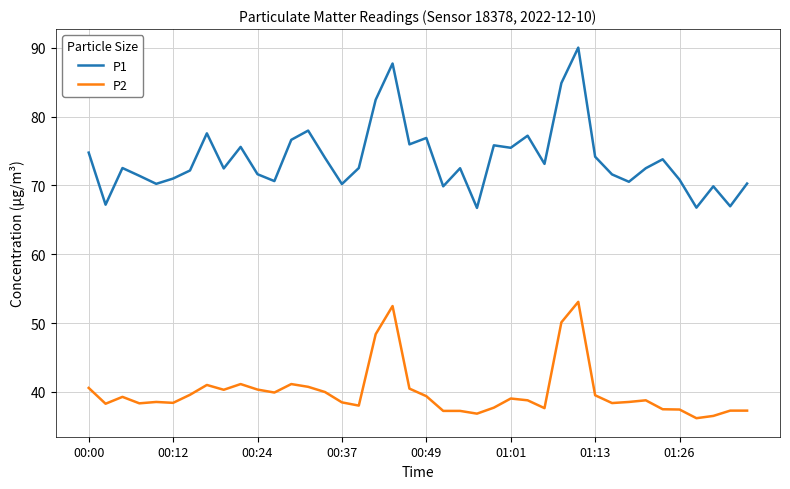

True or false: P2 and P1 cross at least once.

False